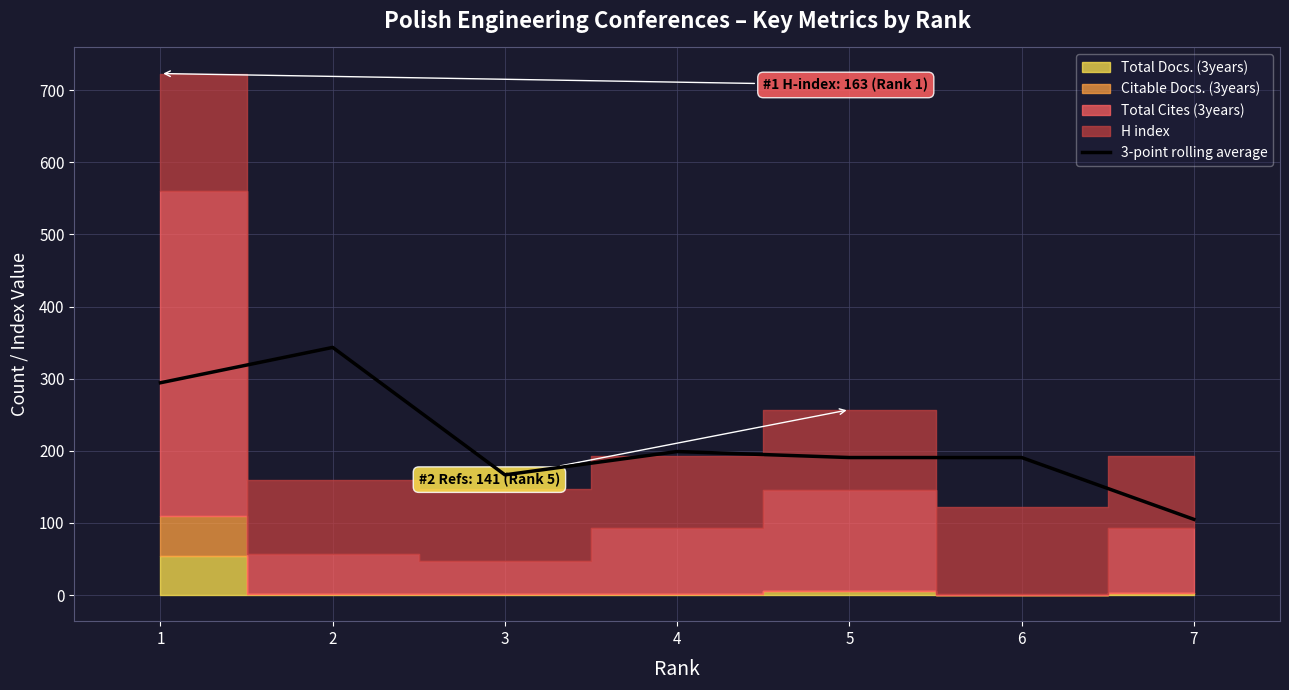

At which category does the data reach its first local valley?

3